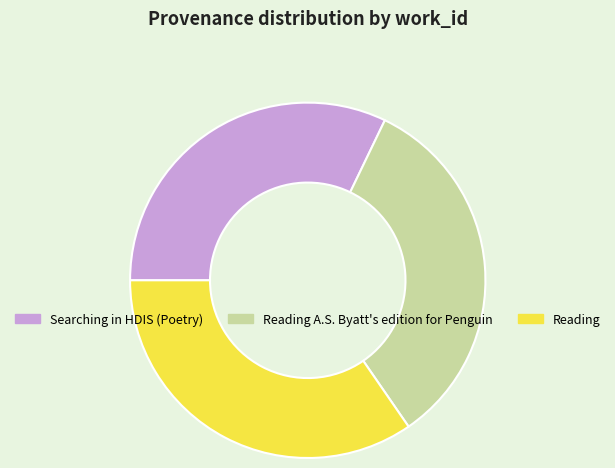

Is Searching in HDIS (Poetry) the majority of the pie?

No